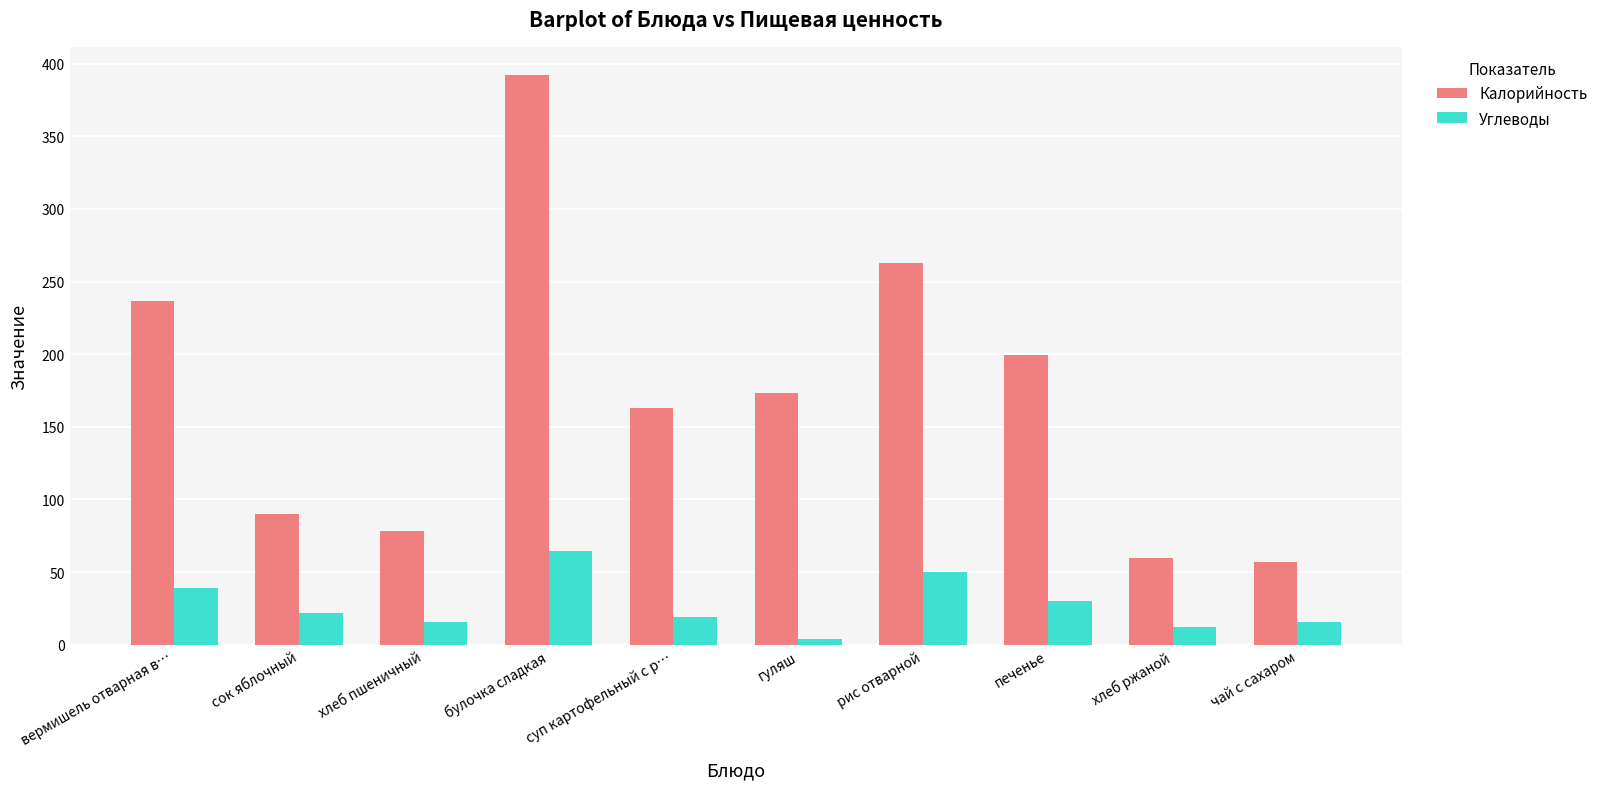

Where is Углеводы nearest to the value 34?

печенье